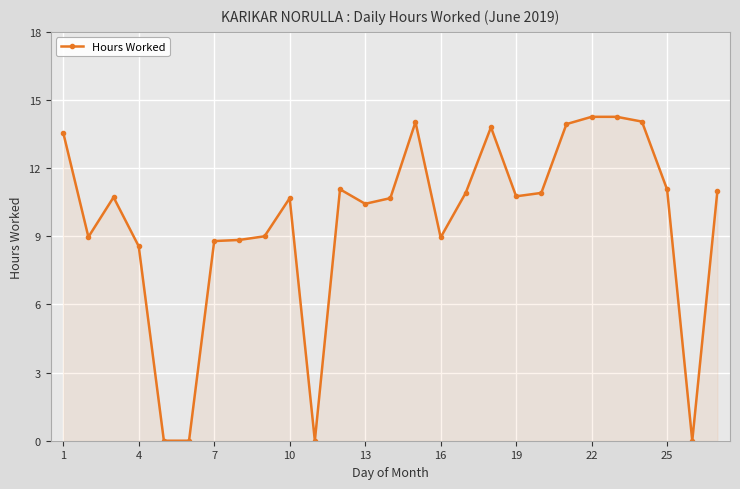

What is the difference between the maximum and minimum values?

14.3